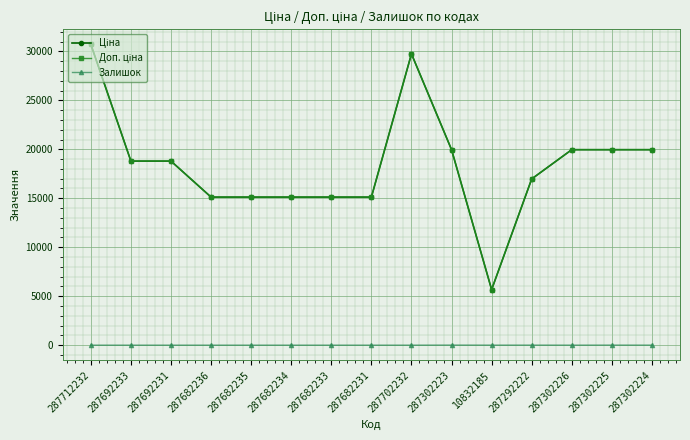

Rank the series at 287302225 from highest to lowest value.

Ціна, Доп. ціна, Залишок